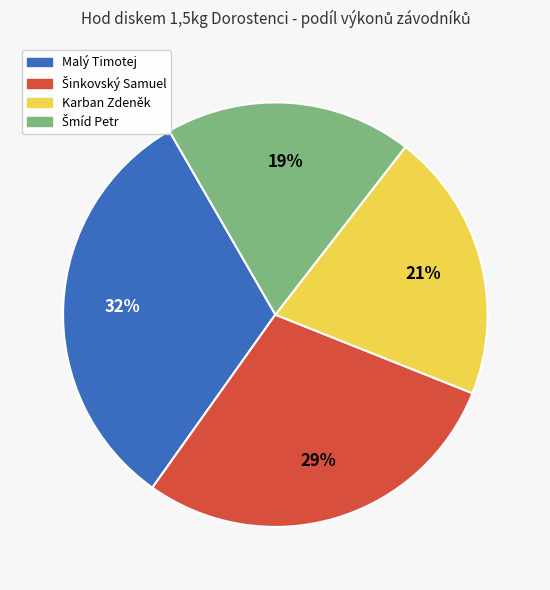

What is the largest slice in the pie chart?

Malý Timotej